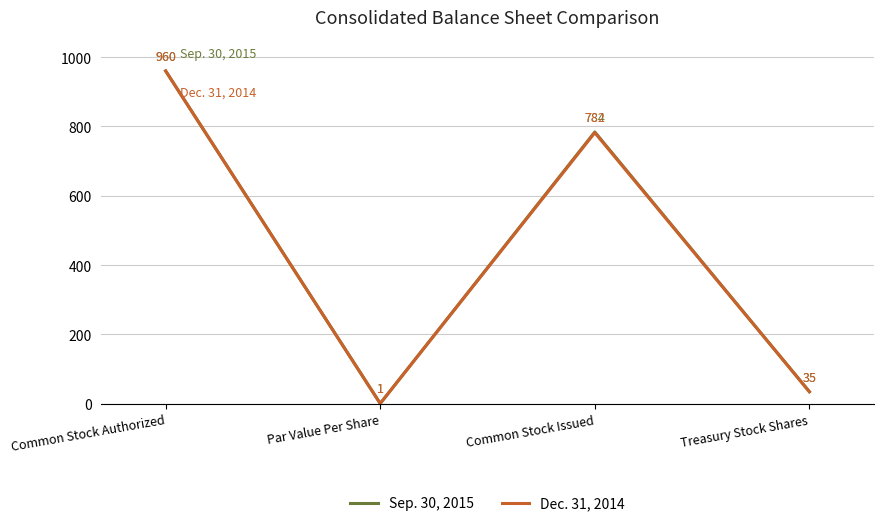

Reading left to right, list all the values displayed in this chart.

Sep. 30, 2015: Common Stock Authorized=960	Par Value Per Share=1	Common Stock Issued=784	Treasury Stock Shares=35
Dec. 31, 2014: Common Stock Authorized=960	Par Value Per Share=1	Common Stock Issued=782	Treasury Stock Shares=35